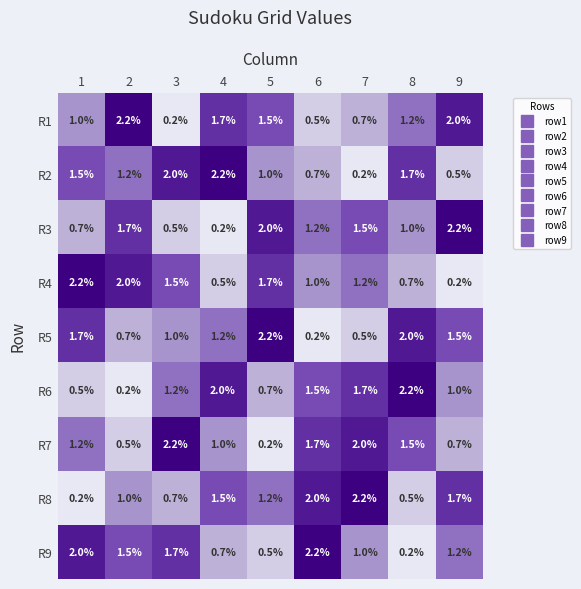

Is the value of R7 at 4 greater than the value of R9 at 6?

No